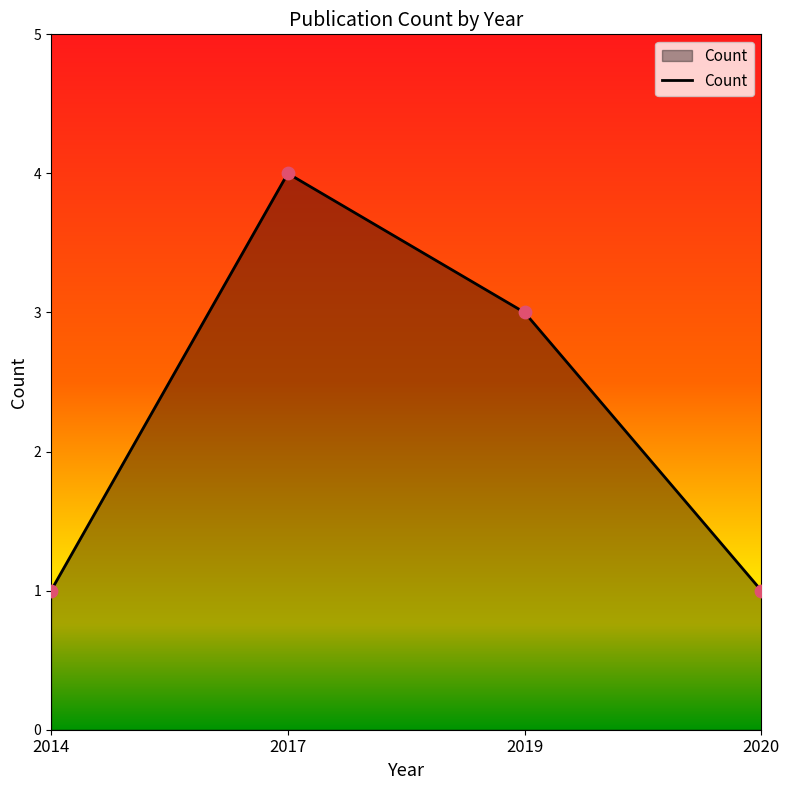

Between 2019 and 2014, which is larger?

2019